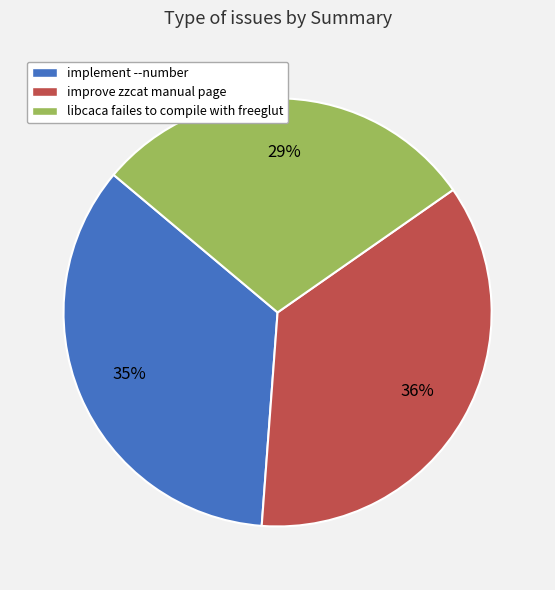

What percentage is the libcaca failes to compile with freeglut slice, to the nearest percent?

29%